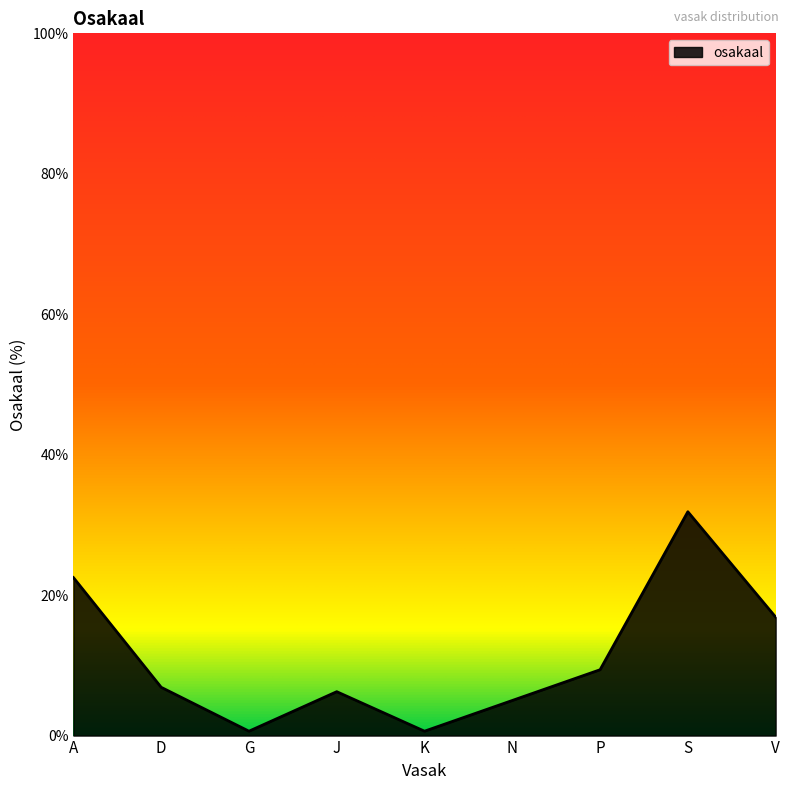

How many distinct data groups are displayed?

1